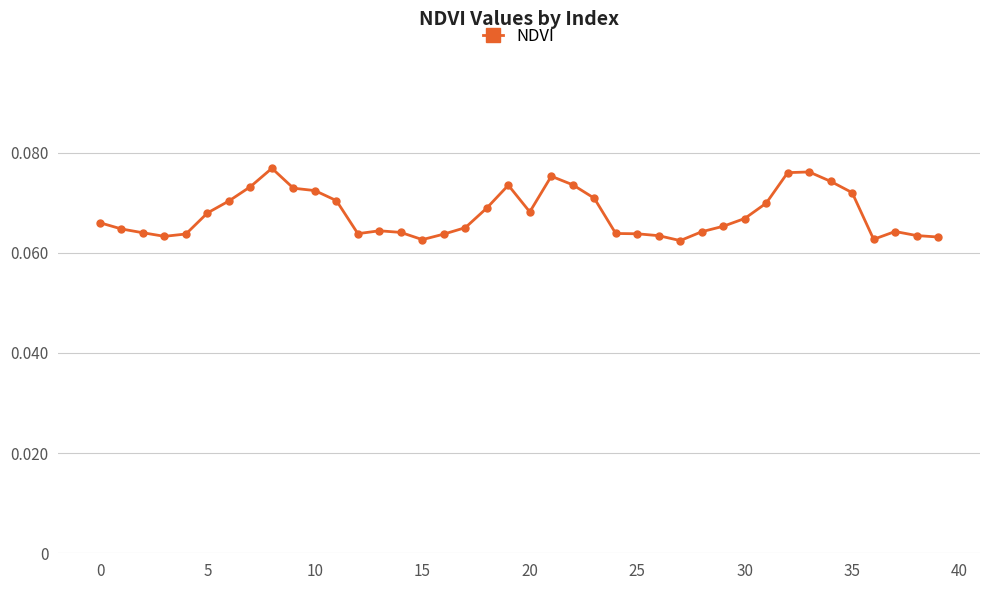

True or false: there are more than 0 points higher than both neighbors.

True